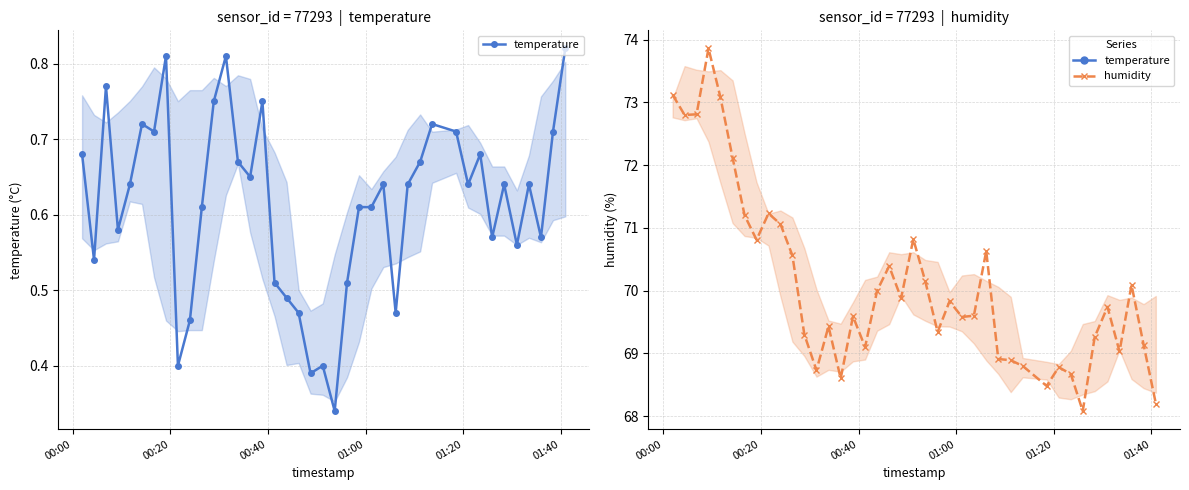

What is the minimum value for temperature?

0.3